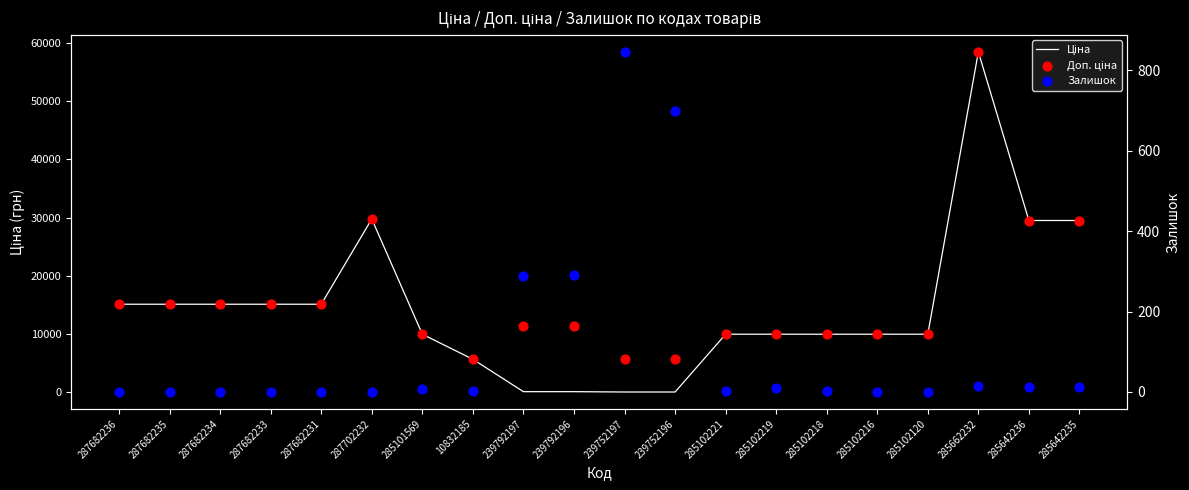

What are all the series names shown in the legend?

Ціна, Доп. ціна, Залишок